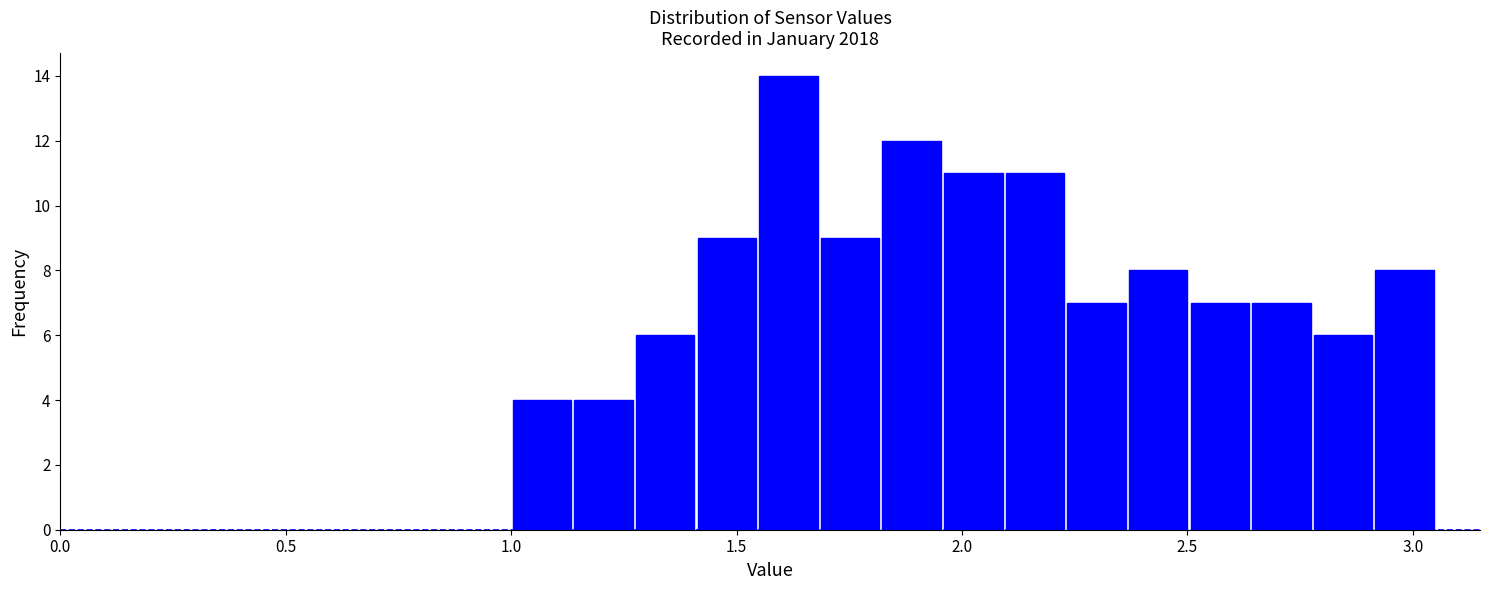

Read against the x-axis, roughly where is the centre of the tallest bar?

1.60